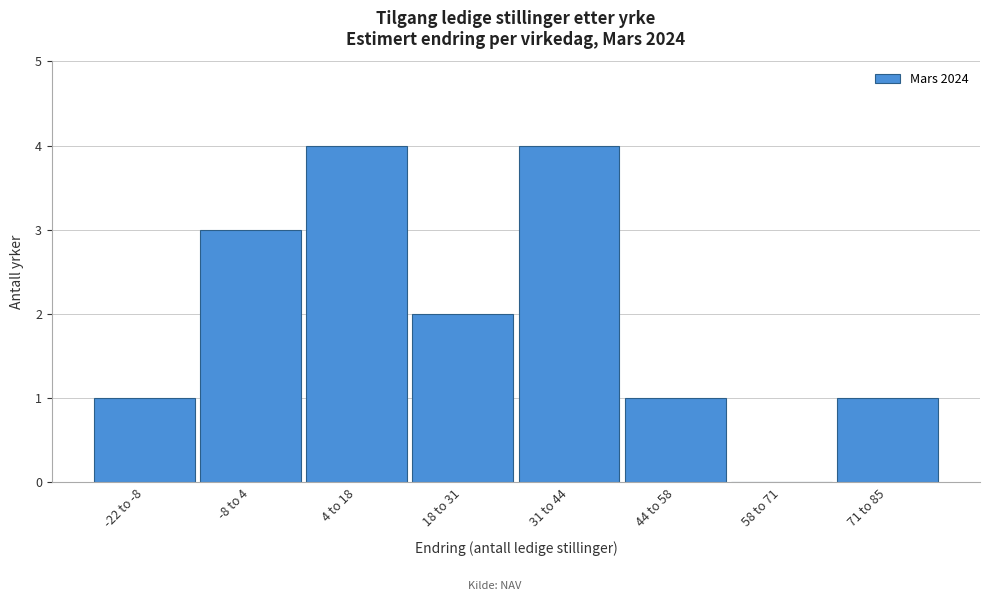

Reading right to left, what are all the values shown in this chart?

71 to 85=1	58 to 71=0	44 to 58=1	31 to 44=4	18 to 31=2	4 to 18=4	-8 to 4=3	-22 to -8=1